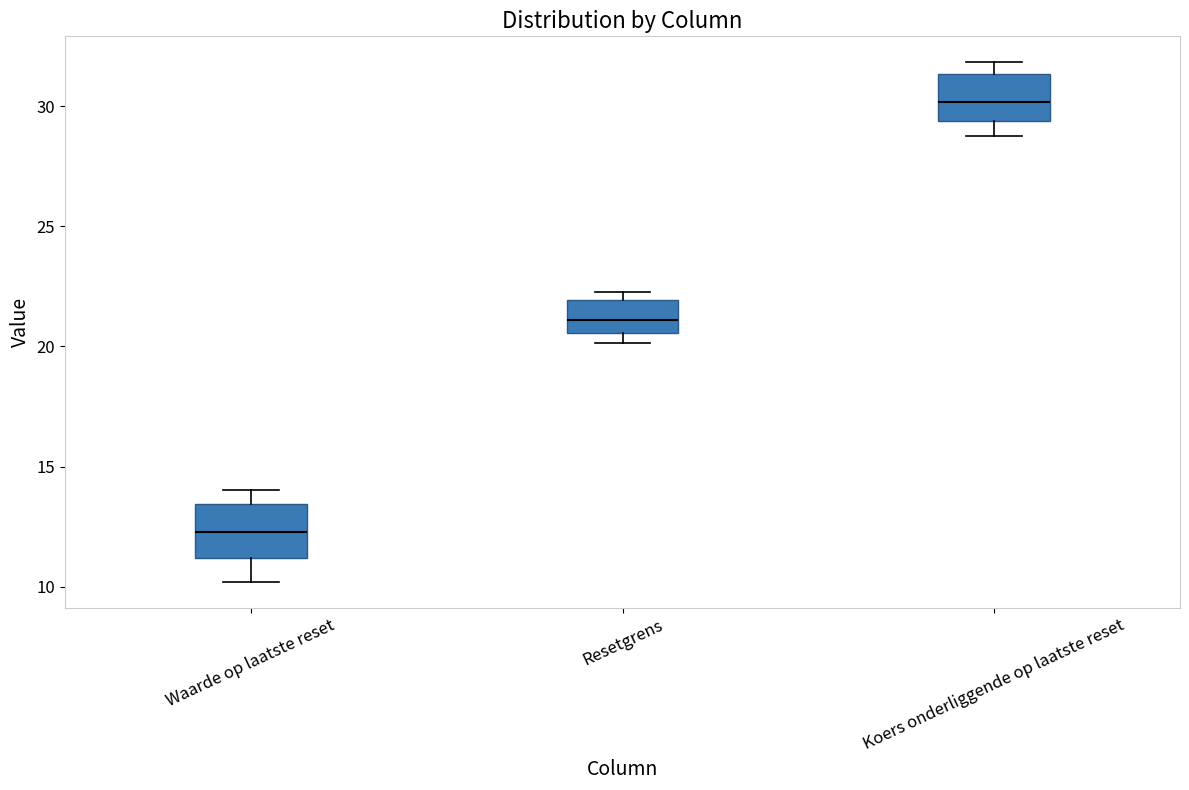

Which box has the lowest median line?

Waarde op laatste reset